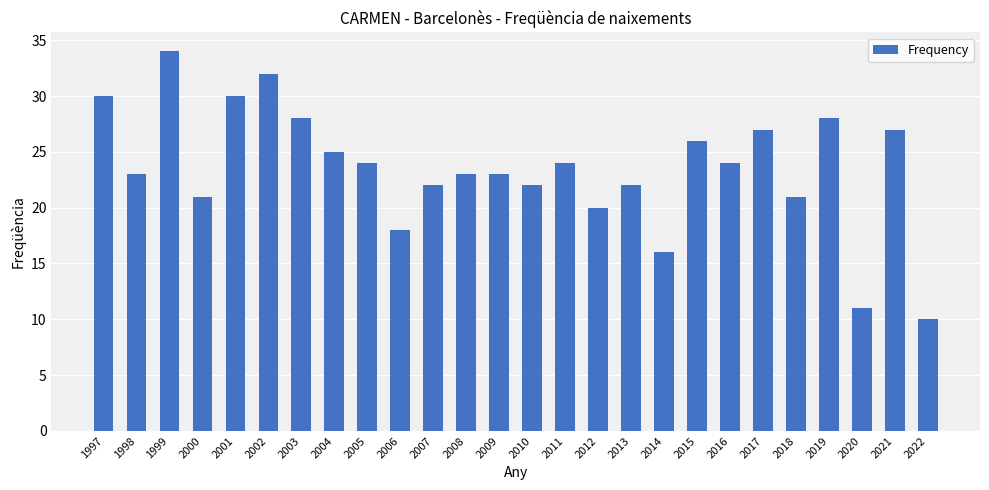

Count the number of categories in the chart.

26